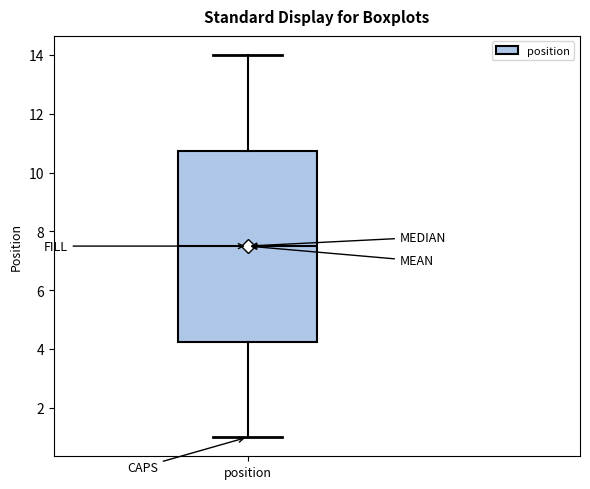

Transcribe this box plot: give where the median line is, the range the box spans, and where the two whiskers end, as read against the y-axis. The values are not printed on the chart, so give them approximately, as read against the axis.

median 7.6, box 4.2 to 10.8, whiskers 1.0 to 14.0